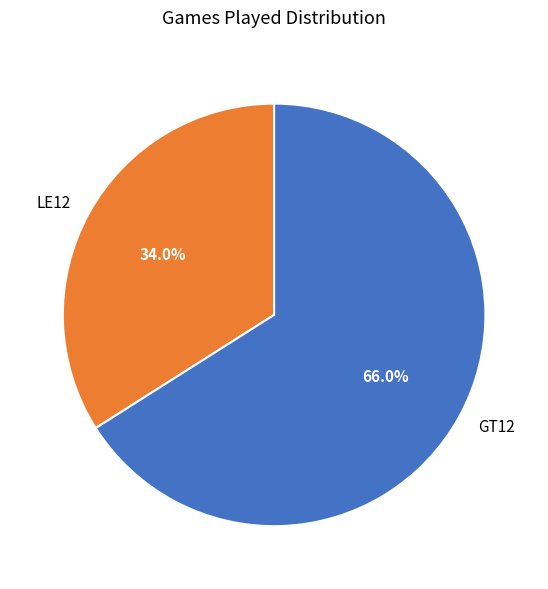

Which has a higher value, GT12 or LE12?

GT12